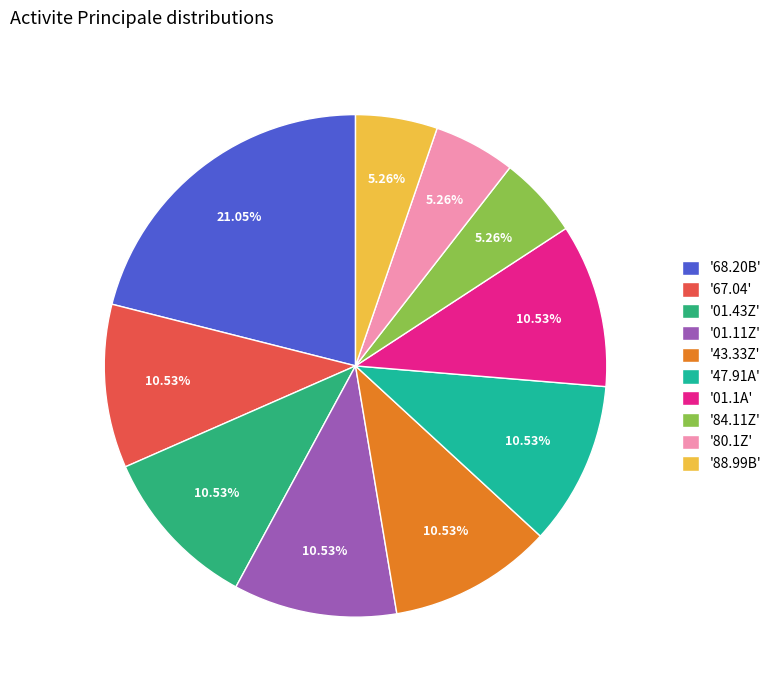

Count the number of slices in the pie.

10